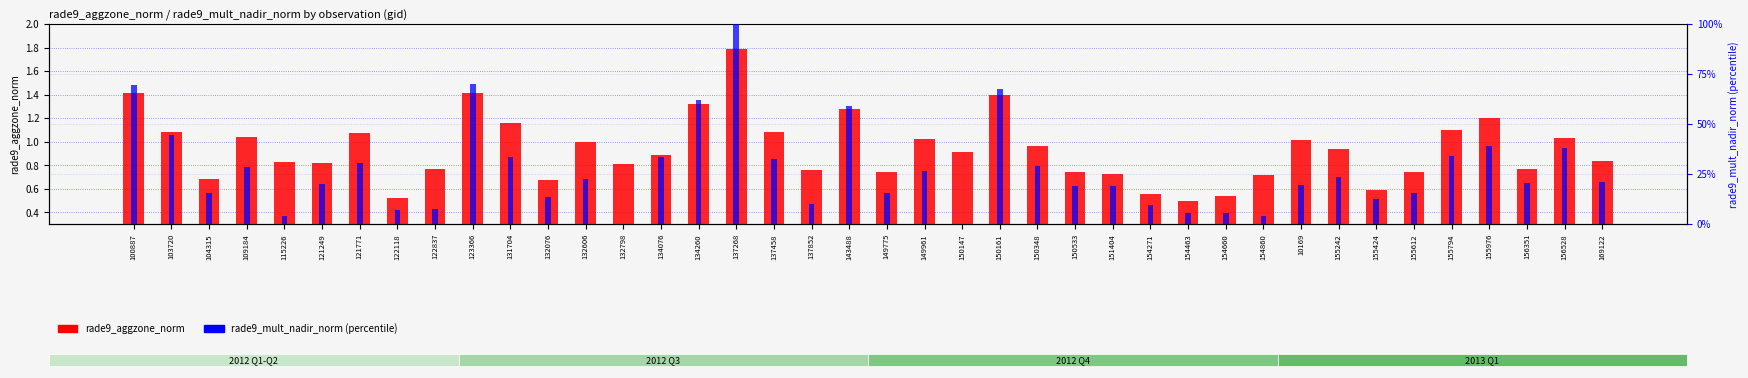

How many bars are there in total?

80